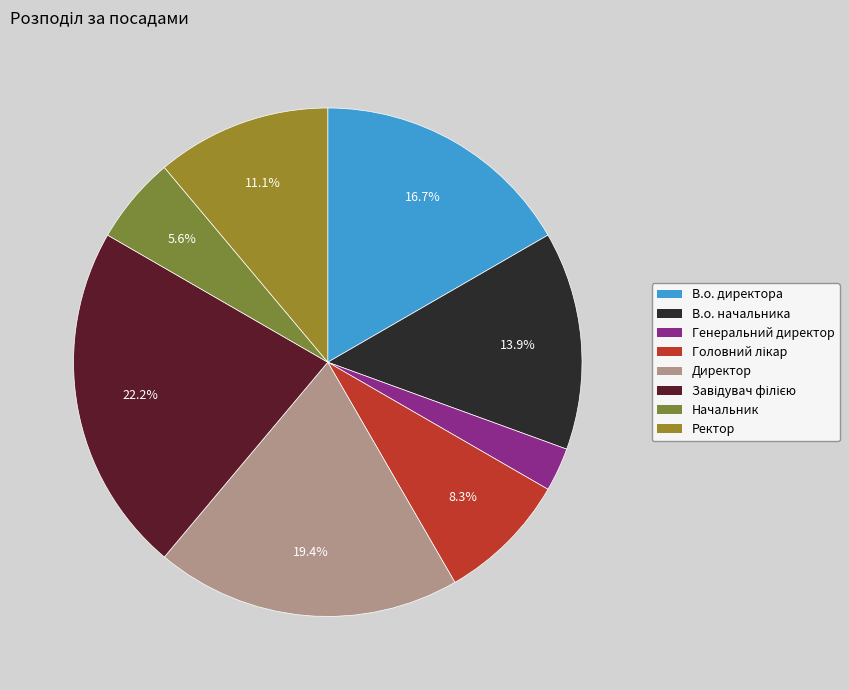

How many segments does this pie chart have?

8